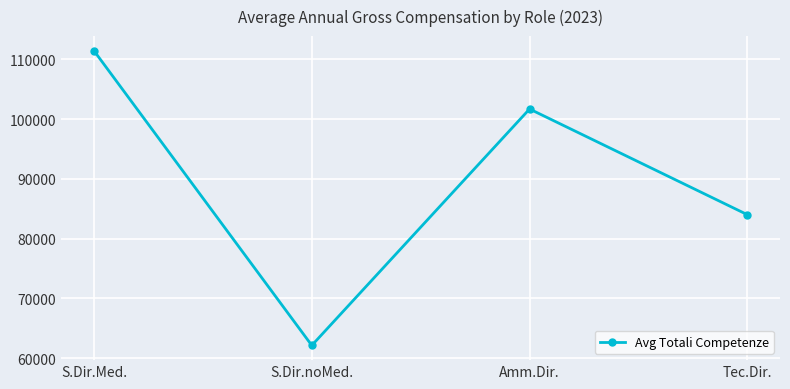

What is the value of the 3rd point from the left?

101674.7